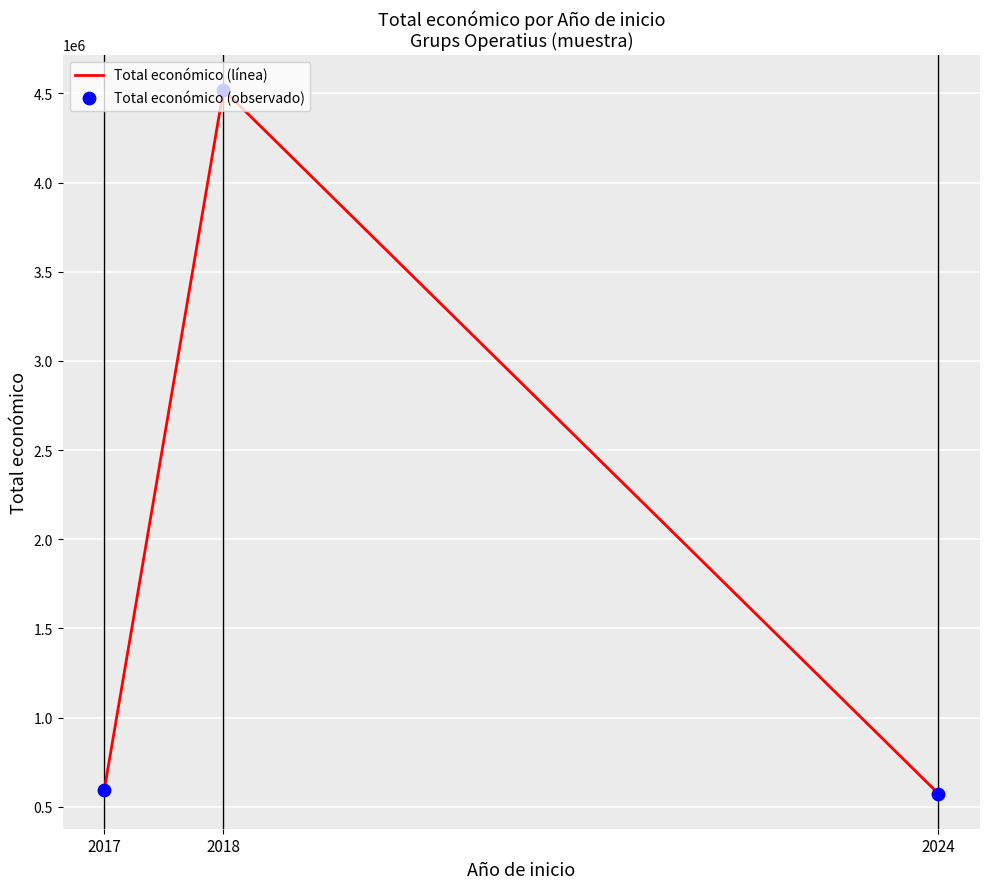

What is the change in value from 2018 to 2024?

-3946649